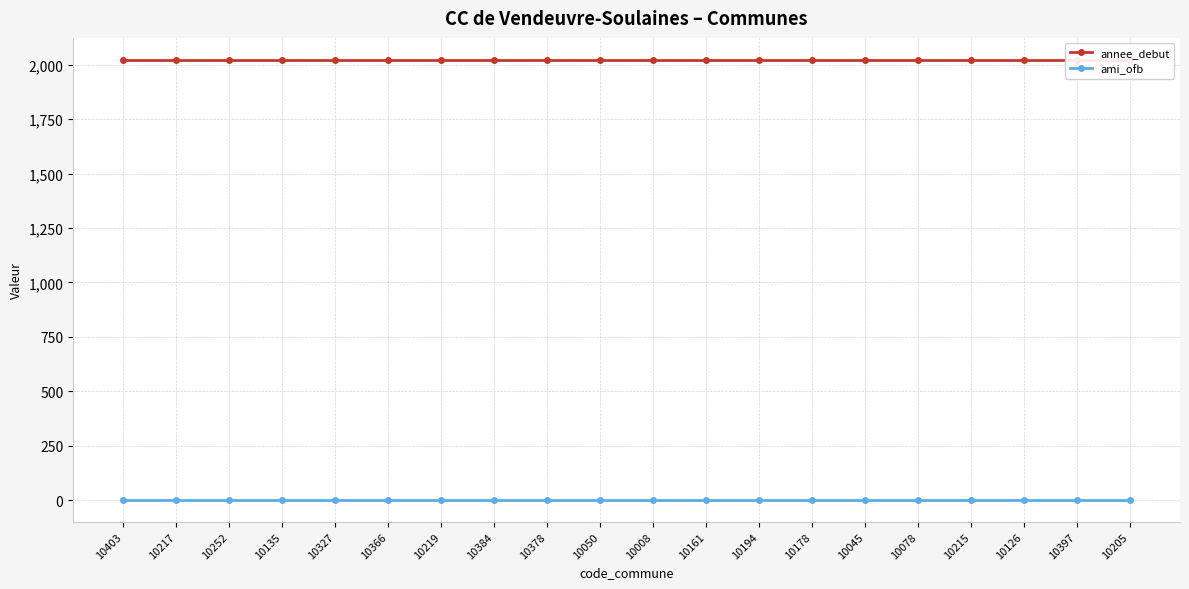

Where is annee_debut nearest to the value 2022?

10403